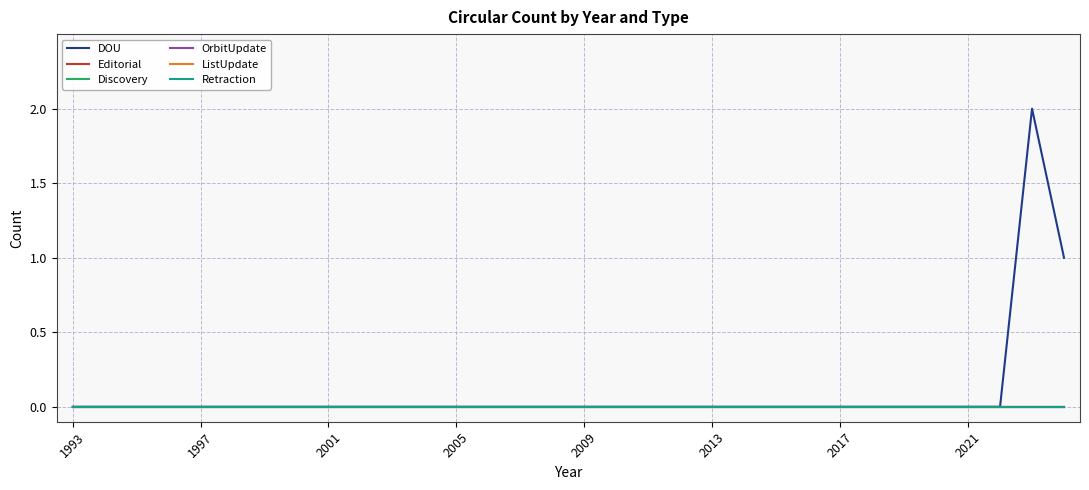

Does the chart display data point markers on the line(s)?

No